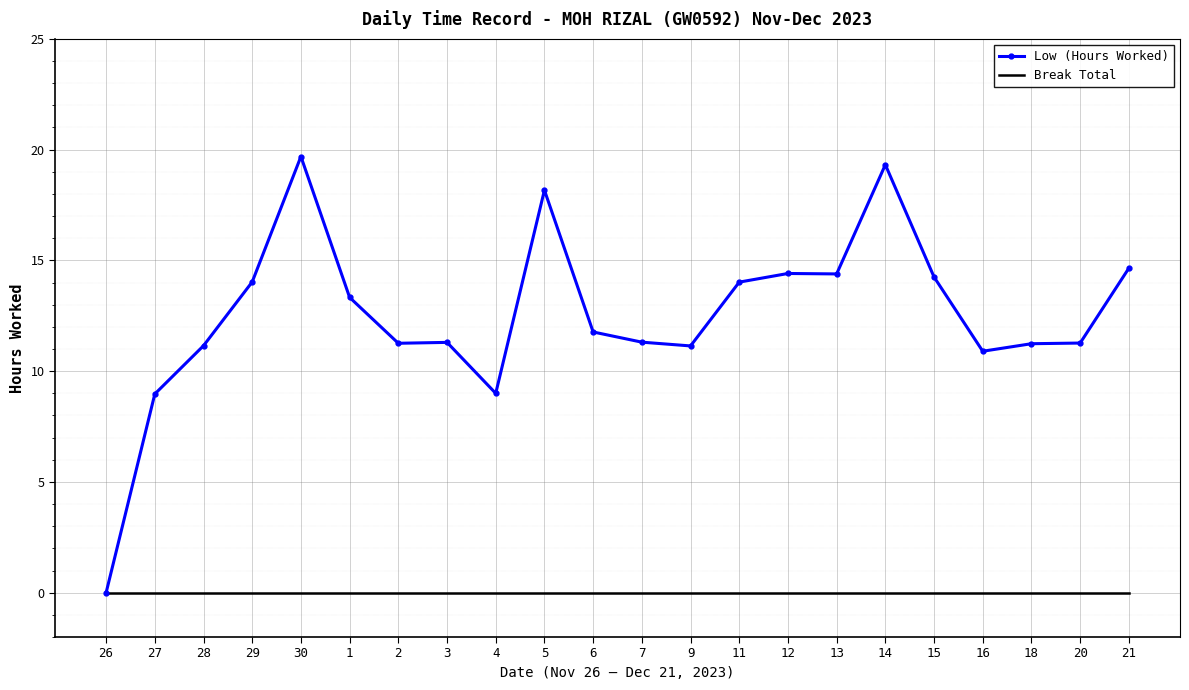

Rank the series by their maximum value, from highest to lowest.

Low (Hours Worked), Break Total